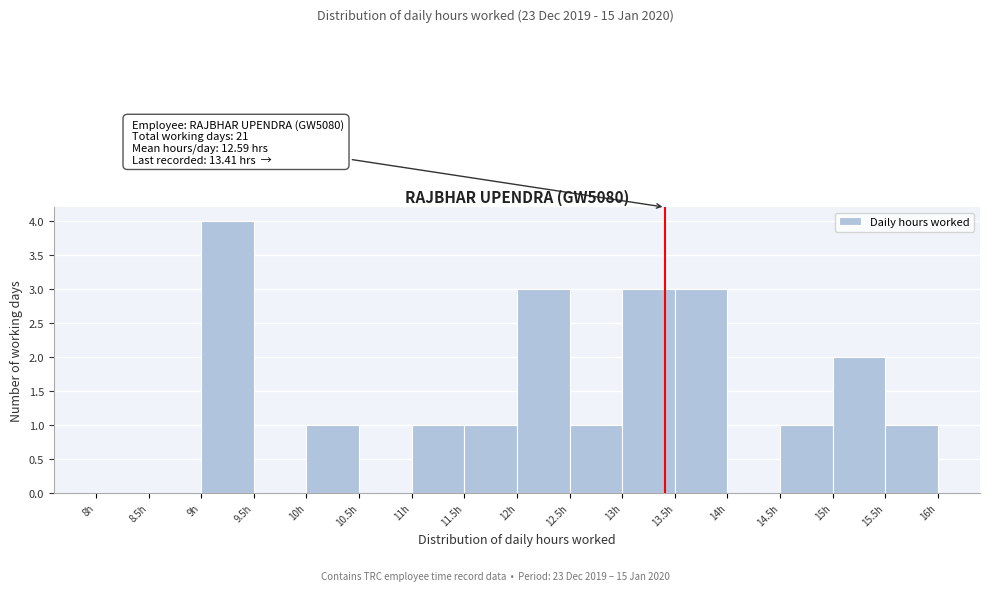

Over which range of the x-axis is the bar tallest?

9.0 to 9.5